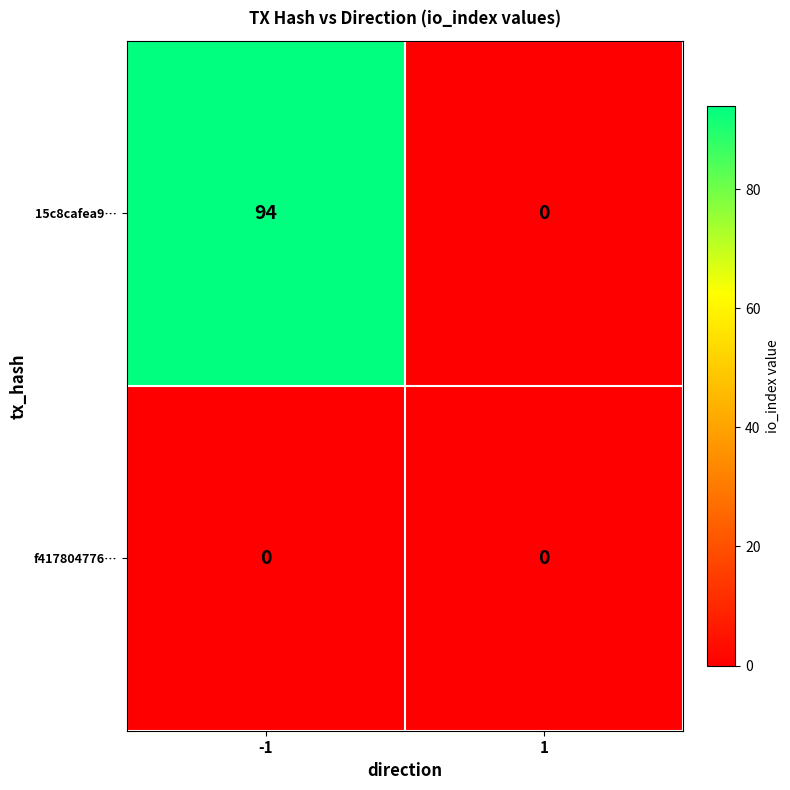

Reading right to left, what are all the values shown in this chart?

15c8cafea9…: 1=0	-1=94
f417804776…: 1=0	-1=0